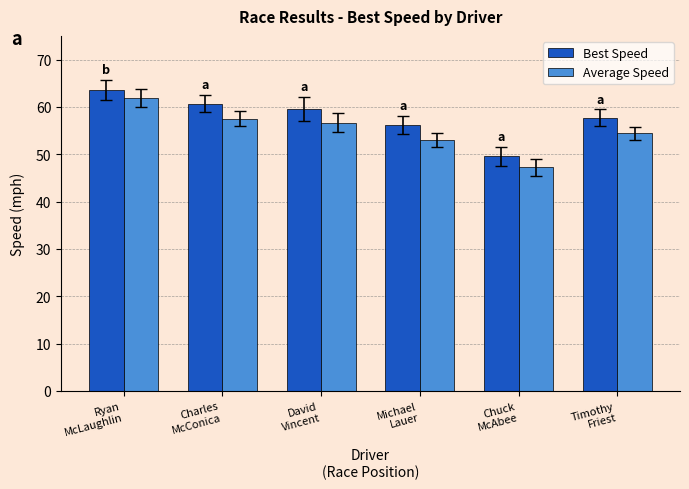

Between Charles
McConica and Michael
Lauer, which series saw the biggest shift?

Average Speed